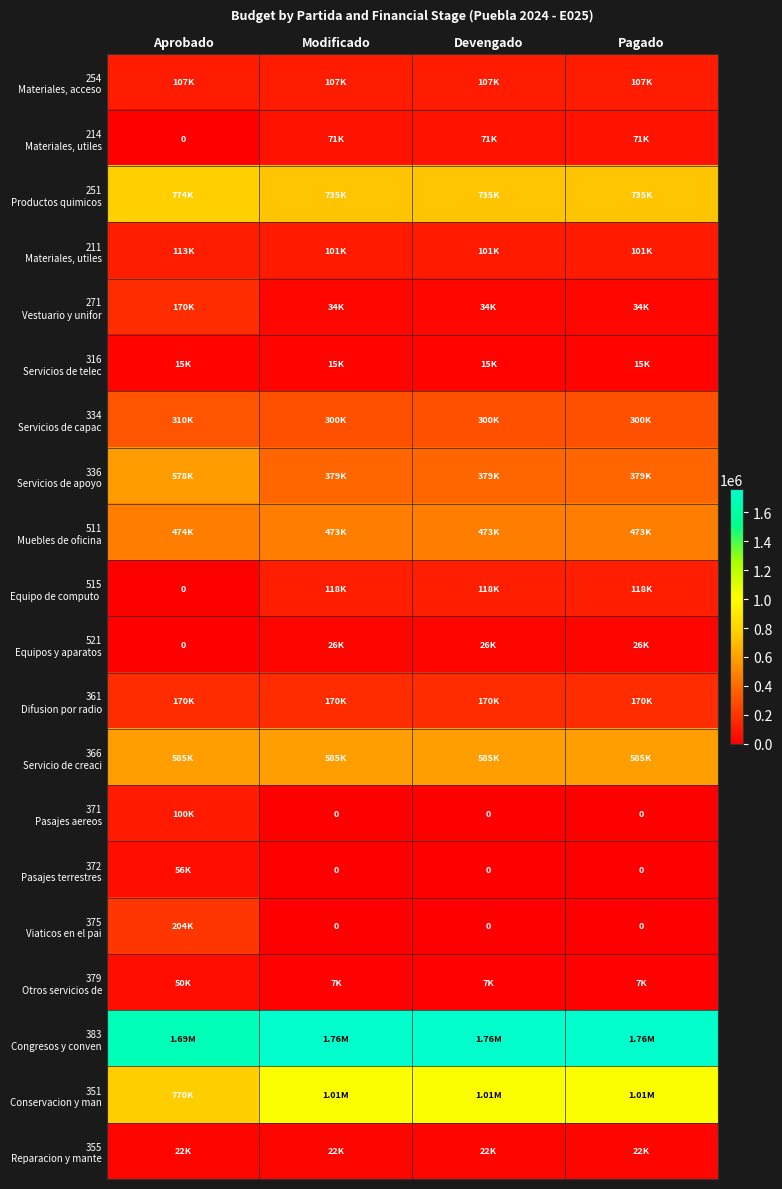

At how many categories does at least one series exceed 1732493?

3